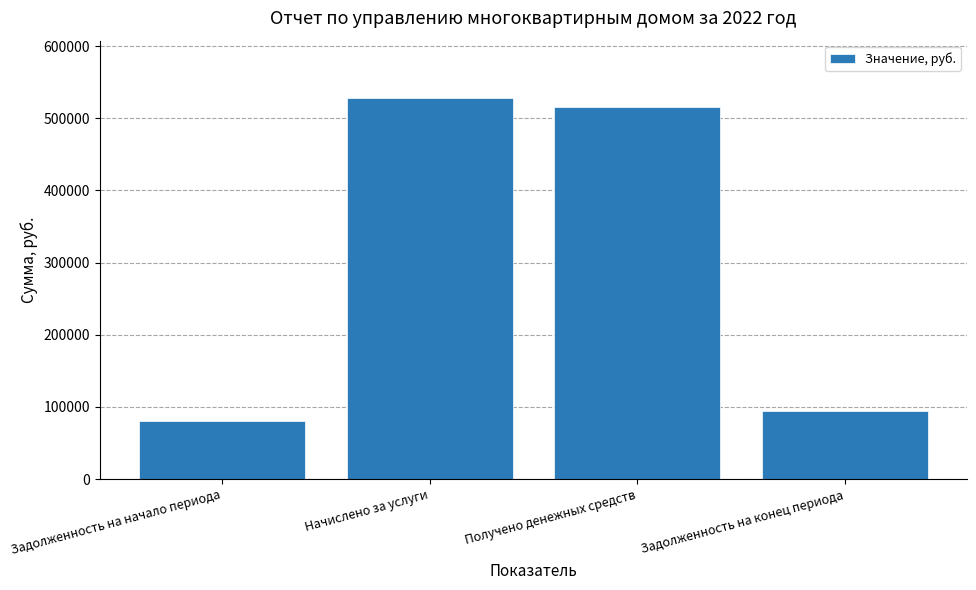

How many values exceed 515334?

2